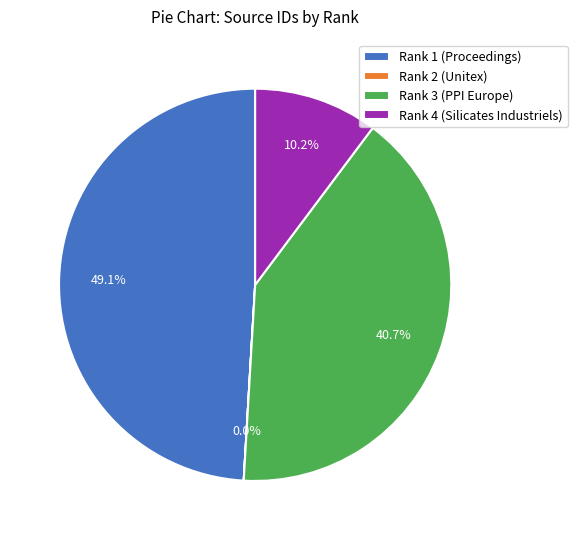

Between Rank 1 (Proceedings) and Rank 4 (Silicates Industriels), which is larger?

Rank 1 (Proceedings)